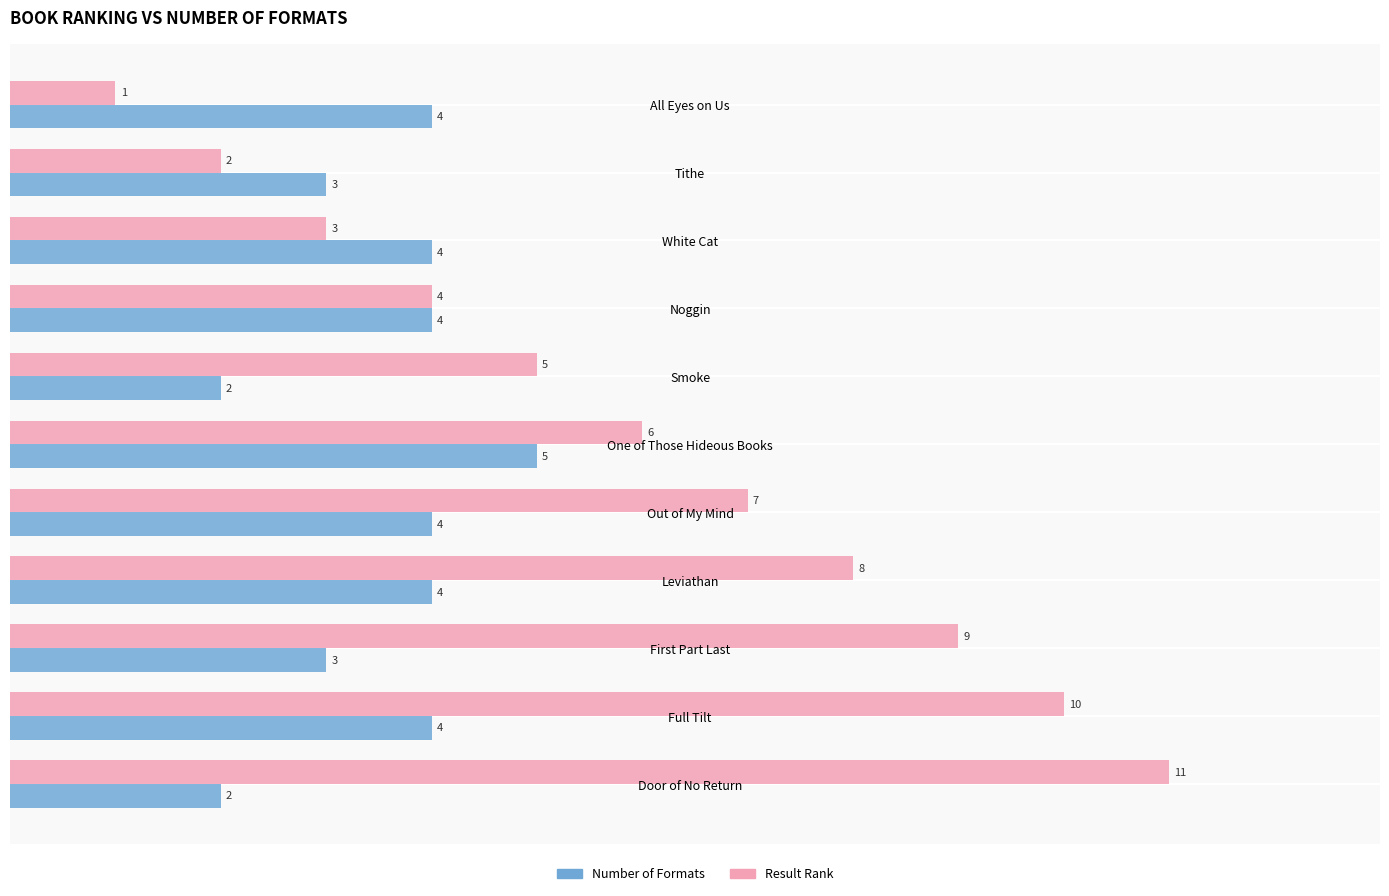

What is the difference between the maximum and minimum values in the Result Rank series?

10